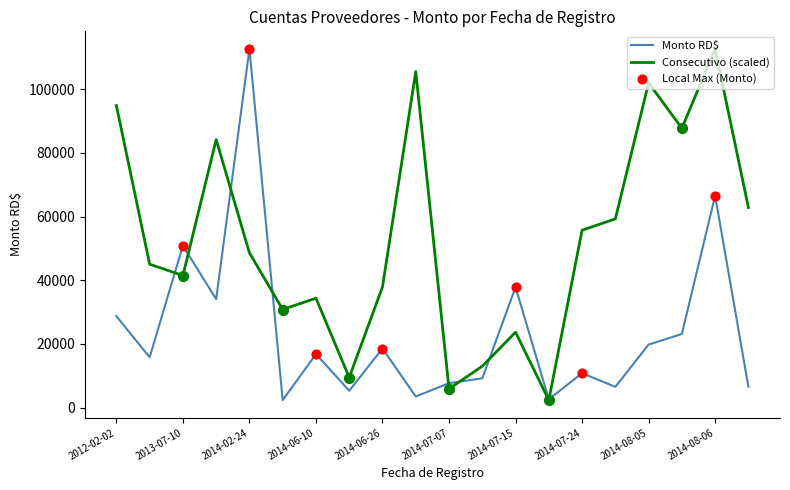

List the series in order of their overall mean, highest first.

Consecutivo (scaled), Monto RD$